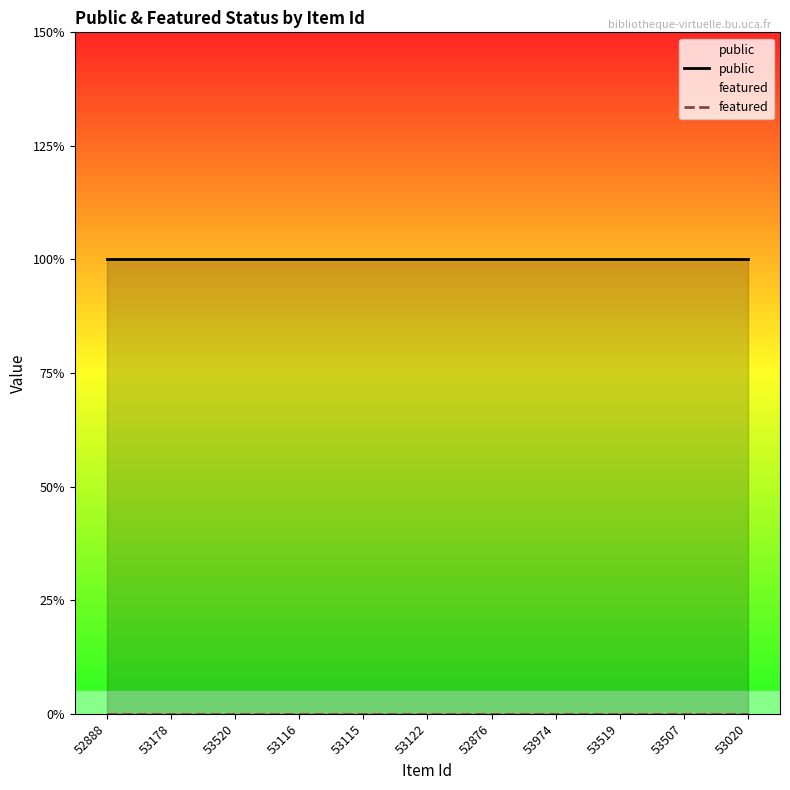

Which series changed the most between 53178 and 53122?

public